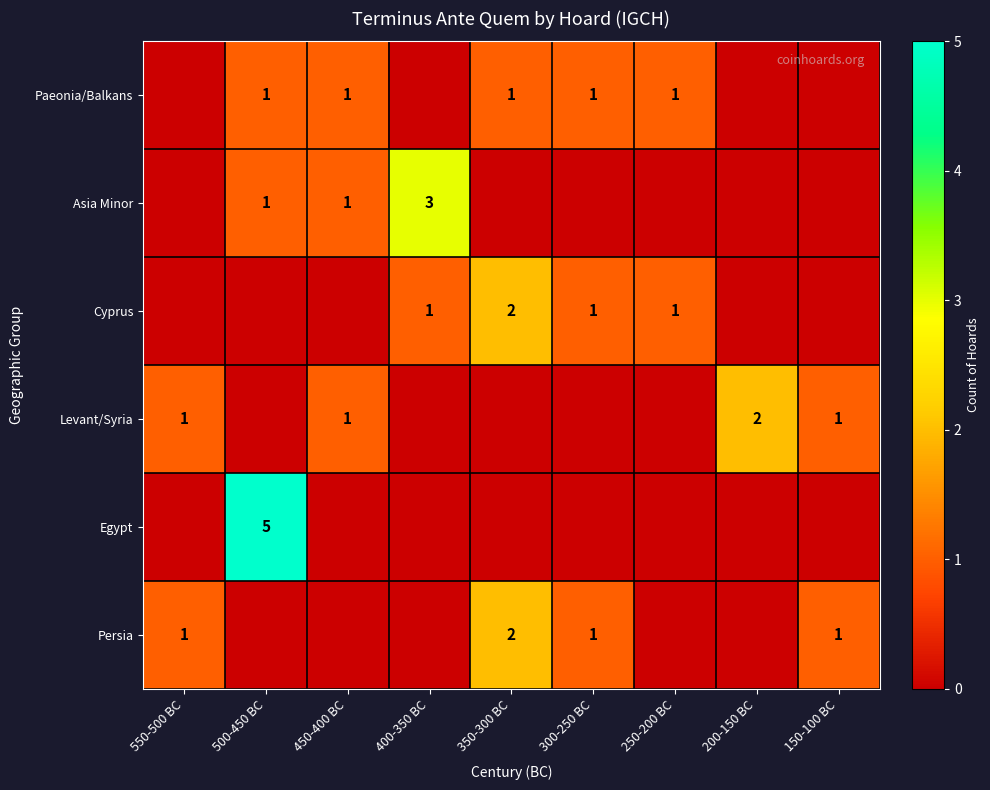

True or false: Cyprus has a value of 2 at 350-300 BC.

True